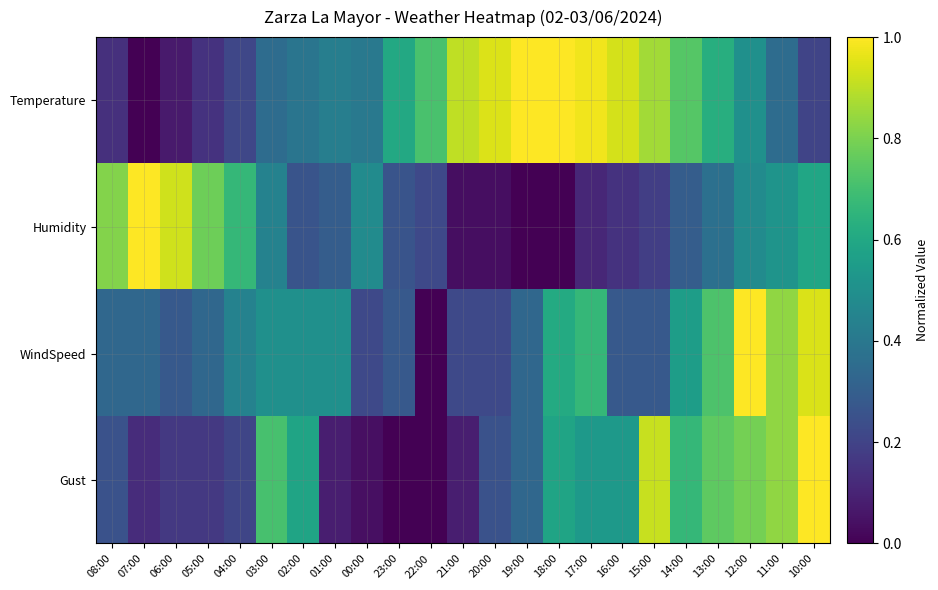

Which series changed the most between 08:00 and 00:00?

Humidity